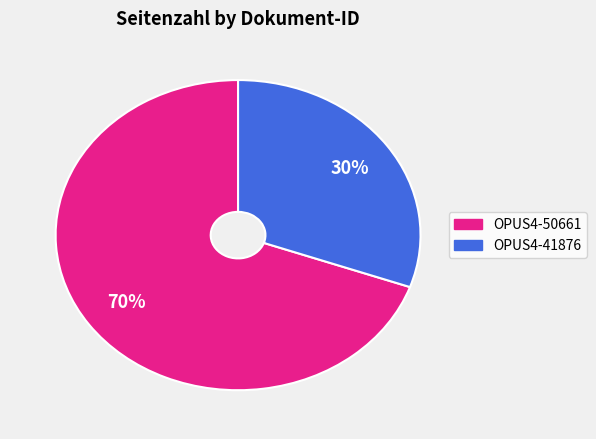

True or false: OPUS4-50661 accounts for 70% of the total.

True